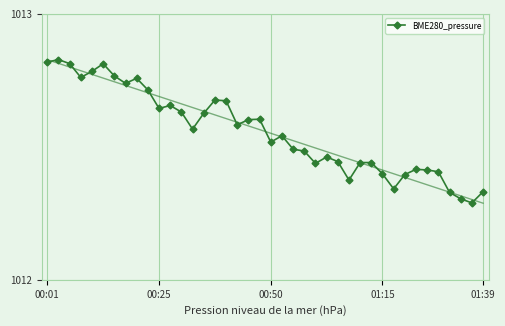

What is the value of the 12th point from the left?

1012.7